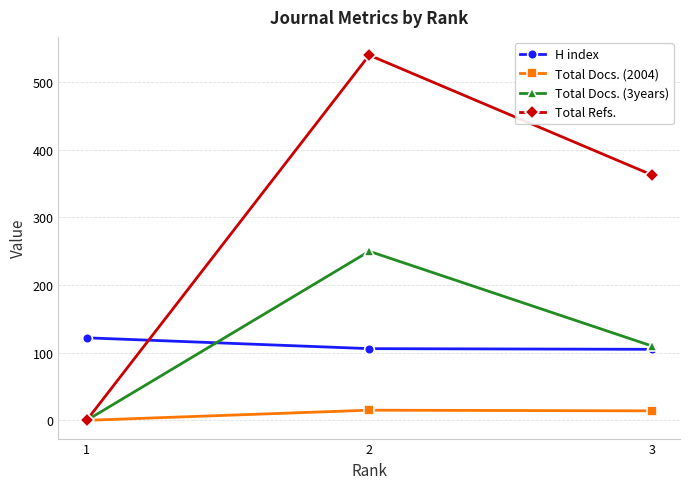

Where does the H index series first go above 106?

1